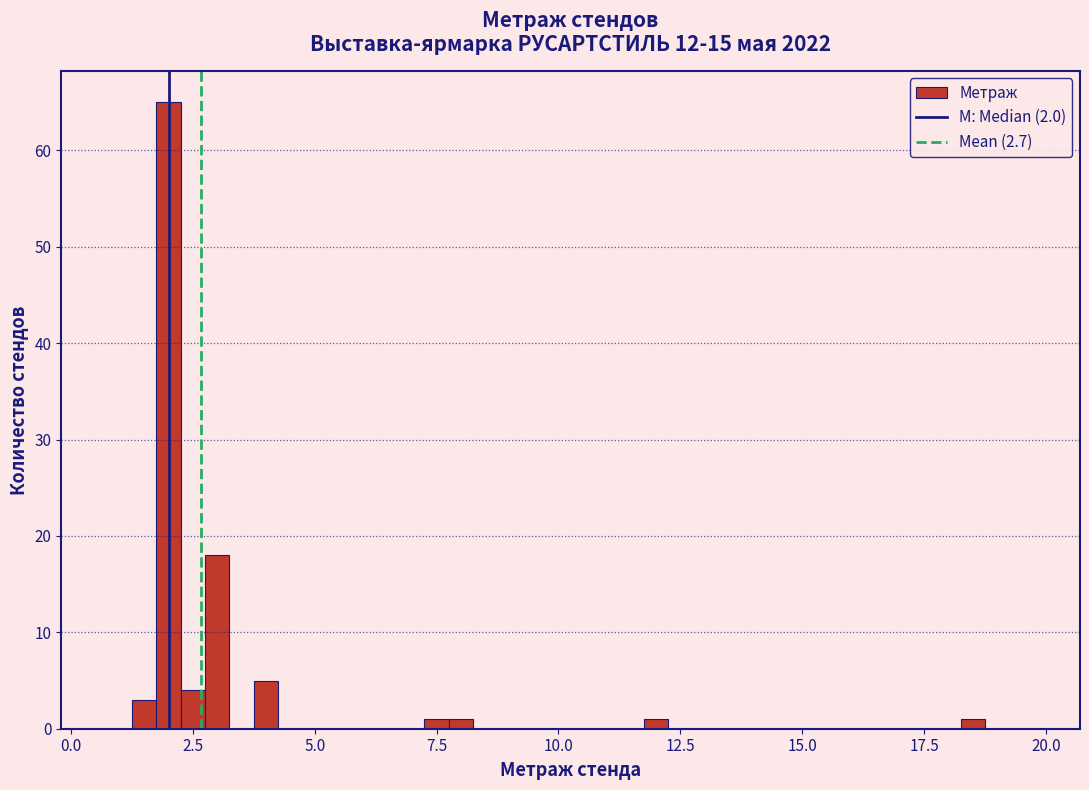

Read against the x-axis, roughly where is the centre of the tallest bar?

2.0